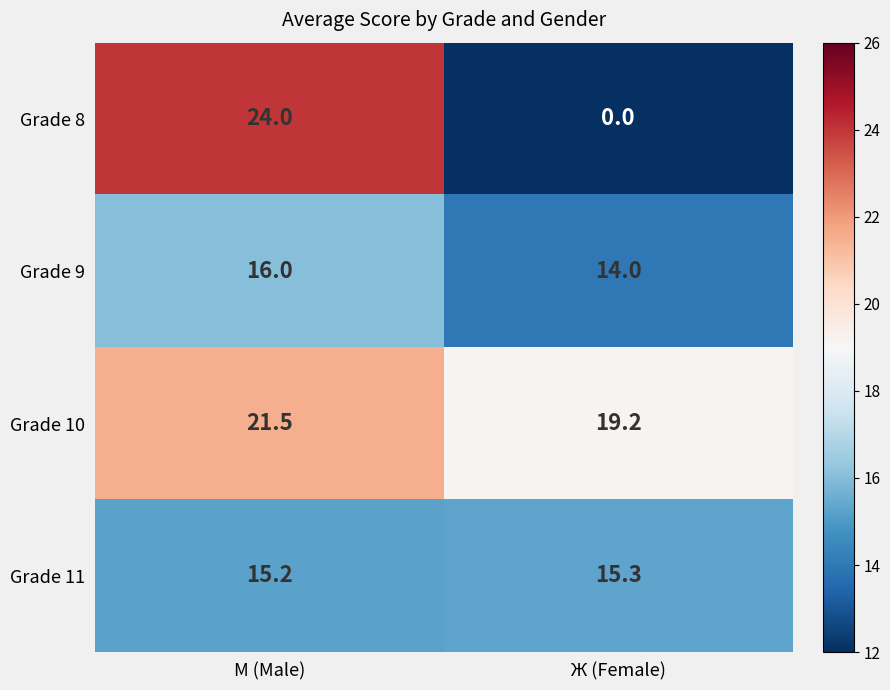

At which label does Grade 9 reach its minimum?

Ж (Female)